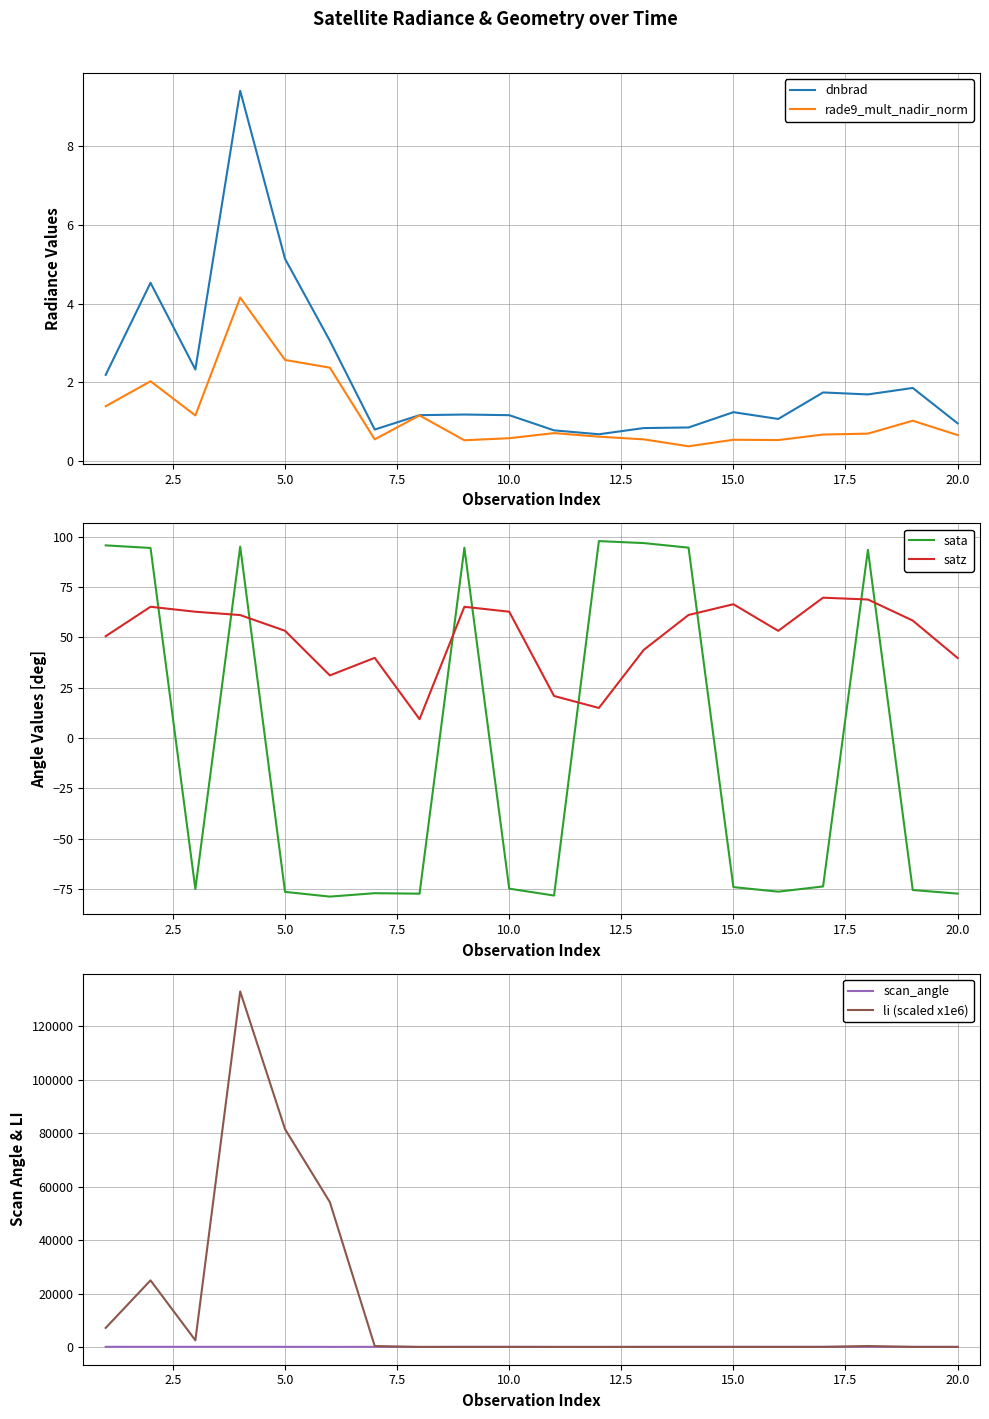

Does the chart display data point markers on the line(s)?

No